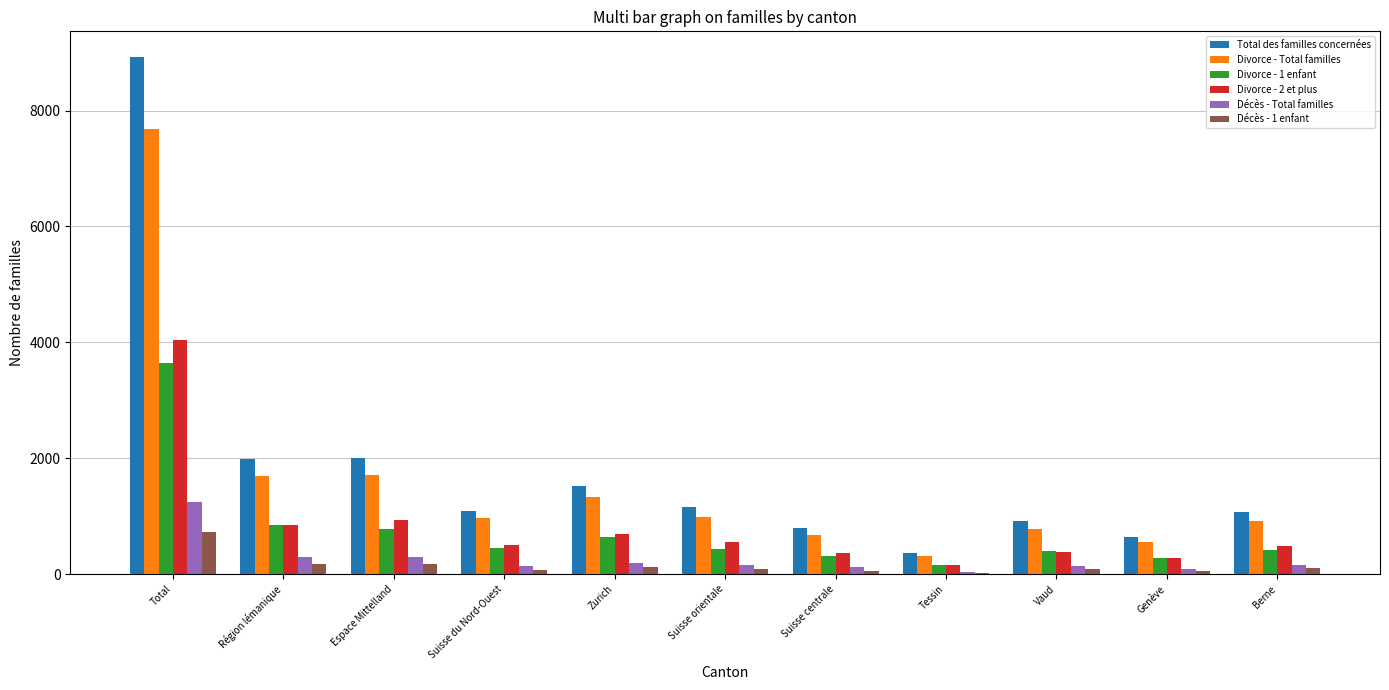

Which series changed the most between Espace Mittelland and Suisse orientale?

Total des familles concernées